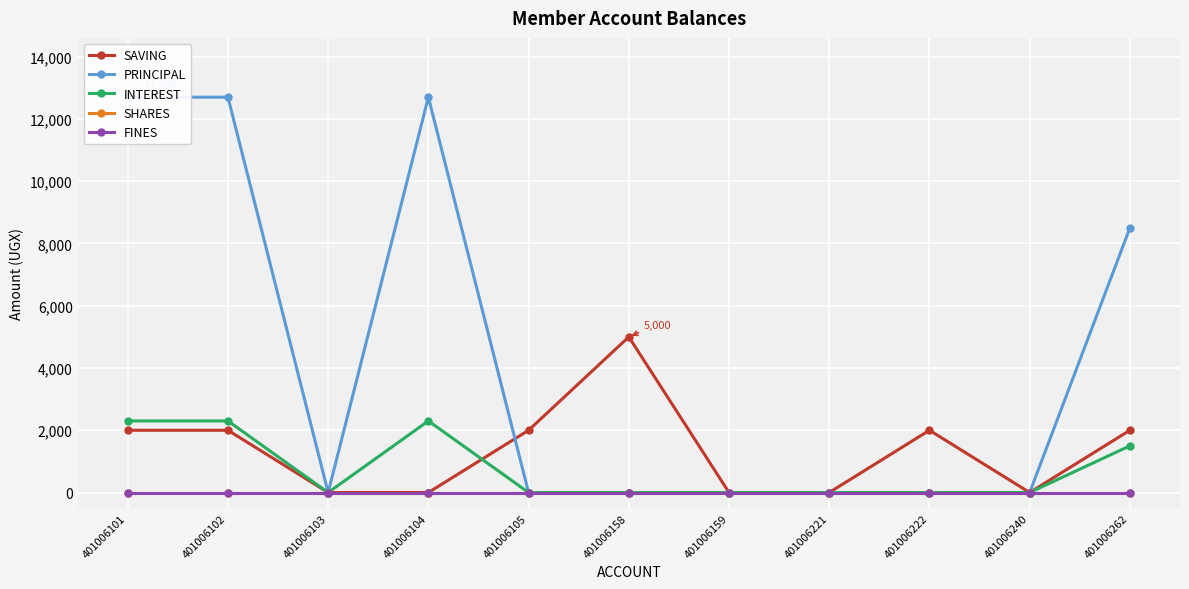

True or false: FINES and PRINCIPAL intersect in this chart.

False